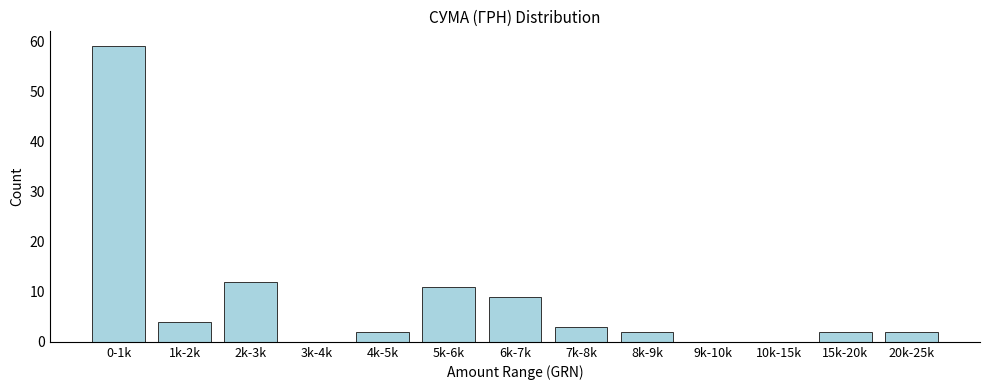

Reading left to right, what are all the values shown in this chart?

0-1k=59	1k-2k=4	2k-3k=12	3k-4k=0	4k-5k=2	5k-6k=11	6k-7k=9	7k-8k=3	8k-9k=2	9k-10k=0	10k-15k=0	15k-20k=2	20k-25k=2